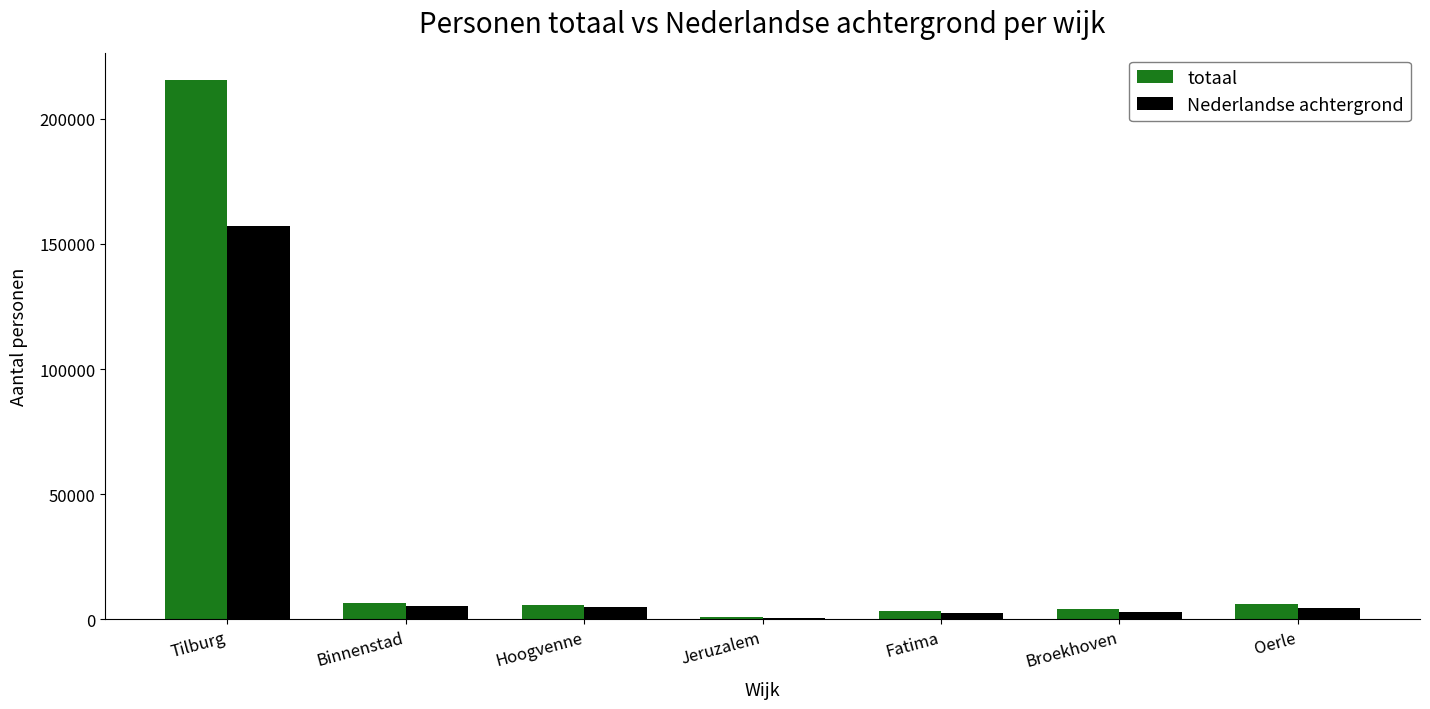

What is the difference between the totaal values at Jeruzalem and Binnenstad?

5580